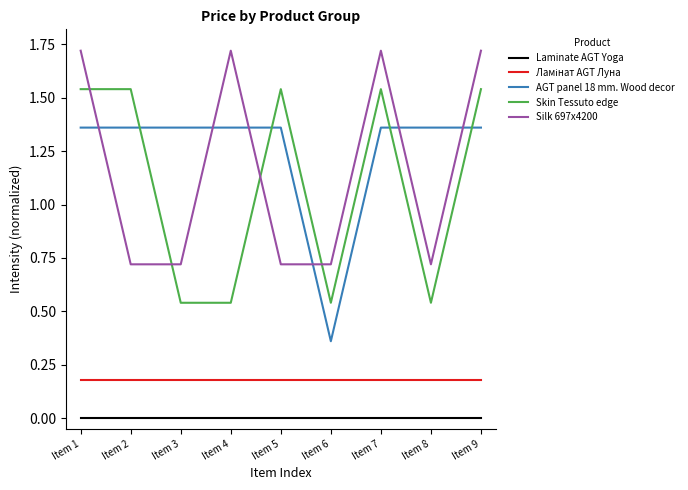

Which series changed the most between Item 1 and Item 4?

Skin Tessuto edge